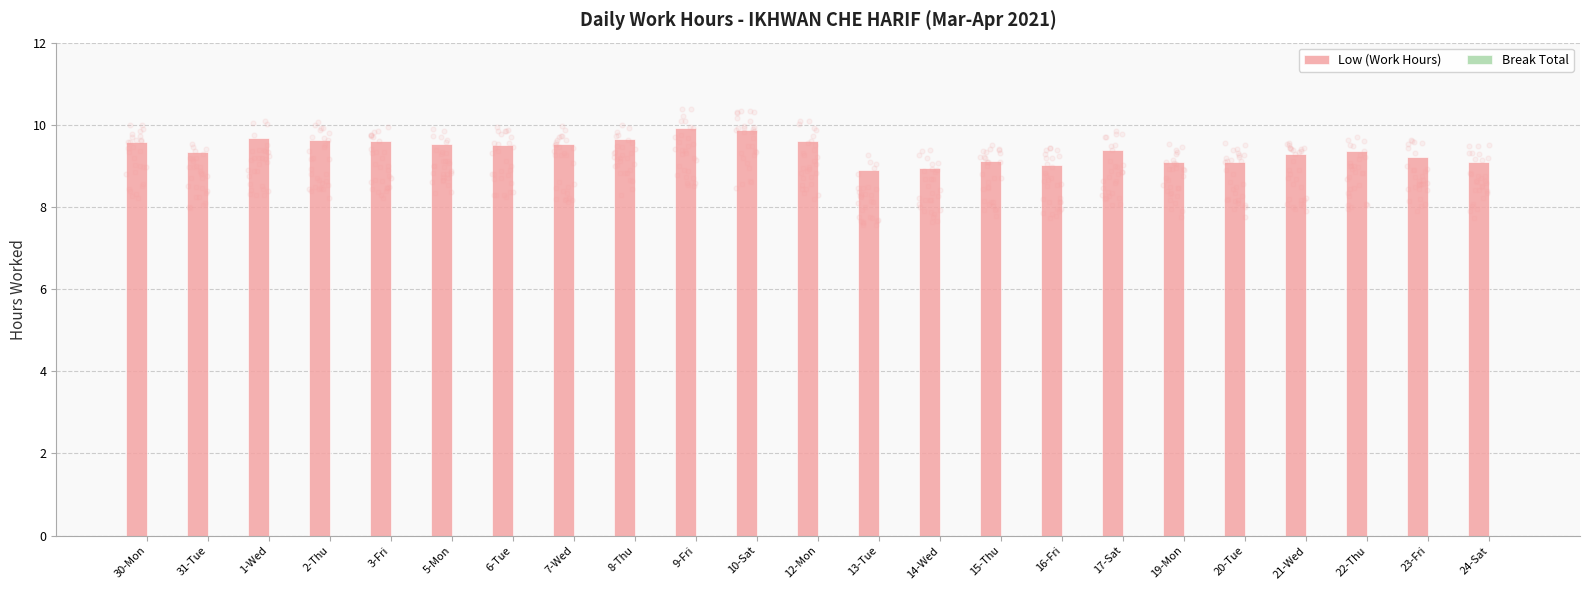

Which series has the largest total across all categories?

Low (Work Hours)